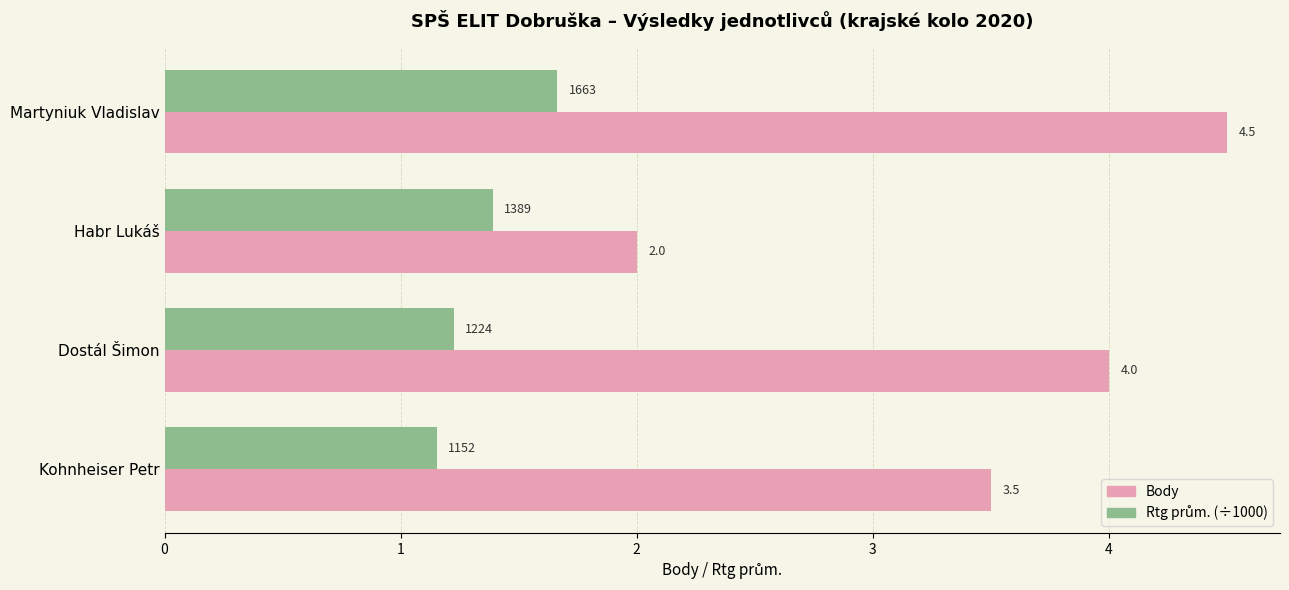

Which series has the widest spread of values?

Body